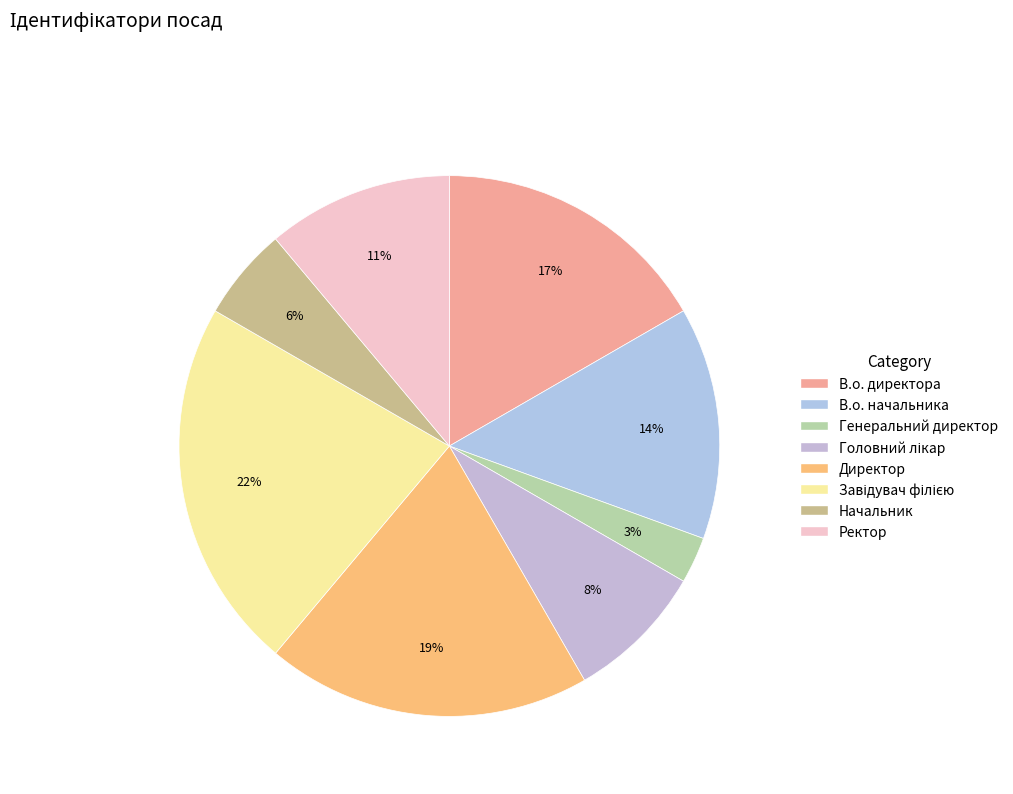

What is the smallest slice in the pie chart?

Генеральний директор